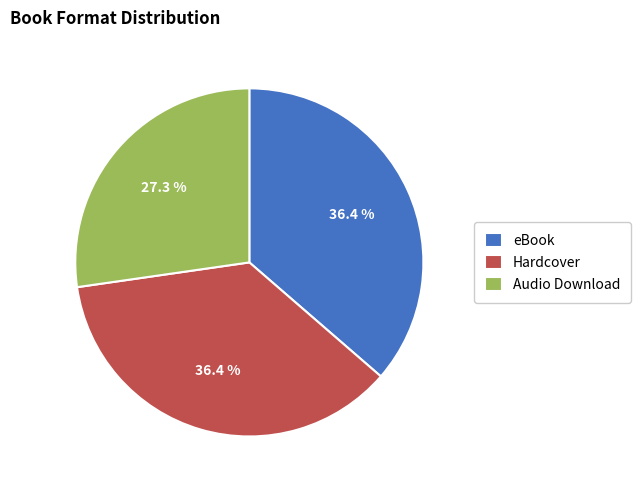

How many slices are in this pie chart?

3